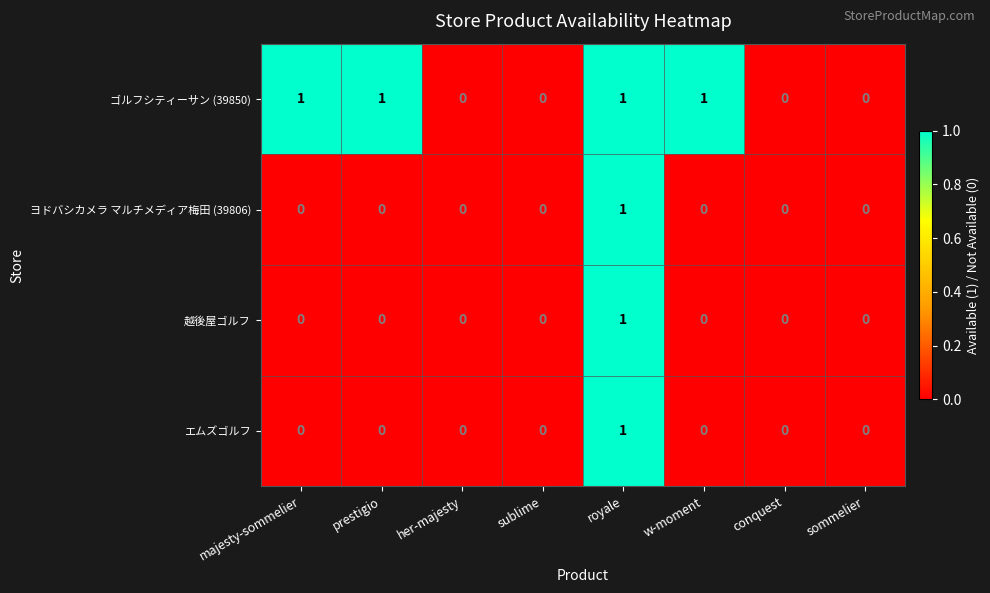

Is it true that エムズゴルフ equals 0 at w-moment?

True